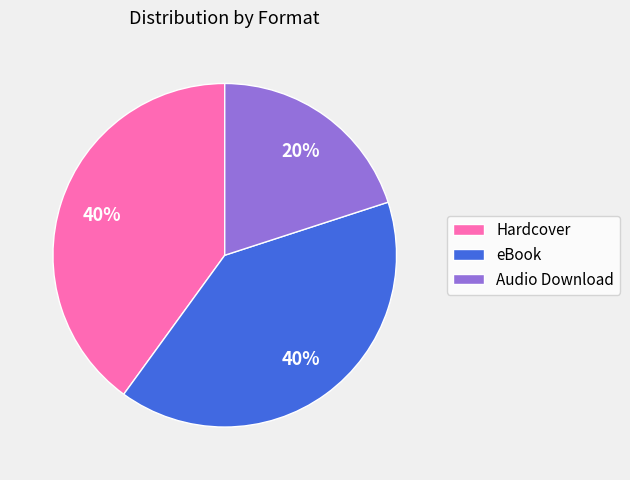

To the nearest percent, what percentage of the pie is Hardcover?

40%